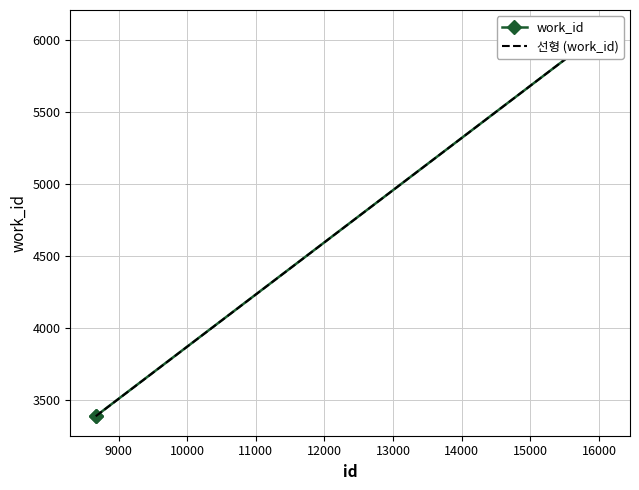

True or false: the data shows 6077 at 8672.

False